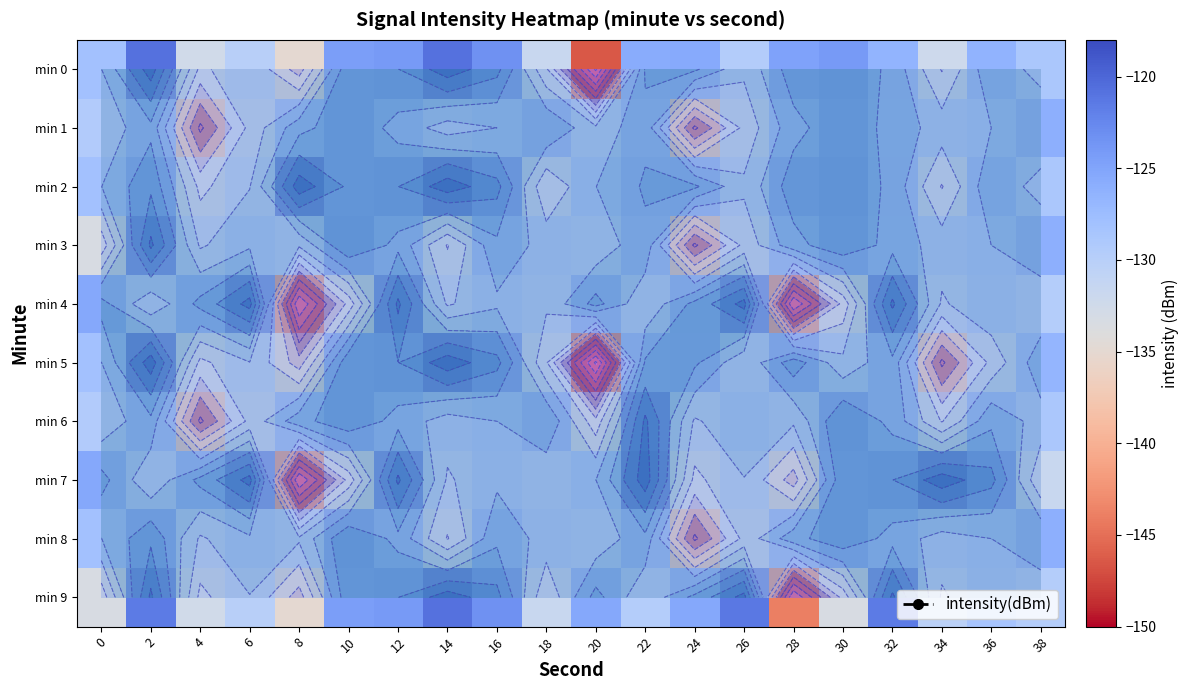

Is it true that min 5 equals -129.6 at 26?

True